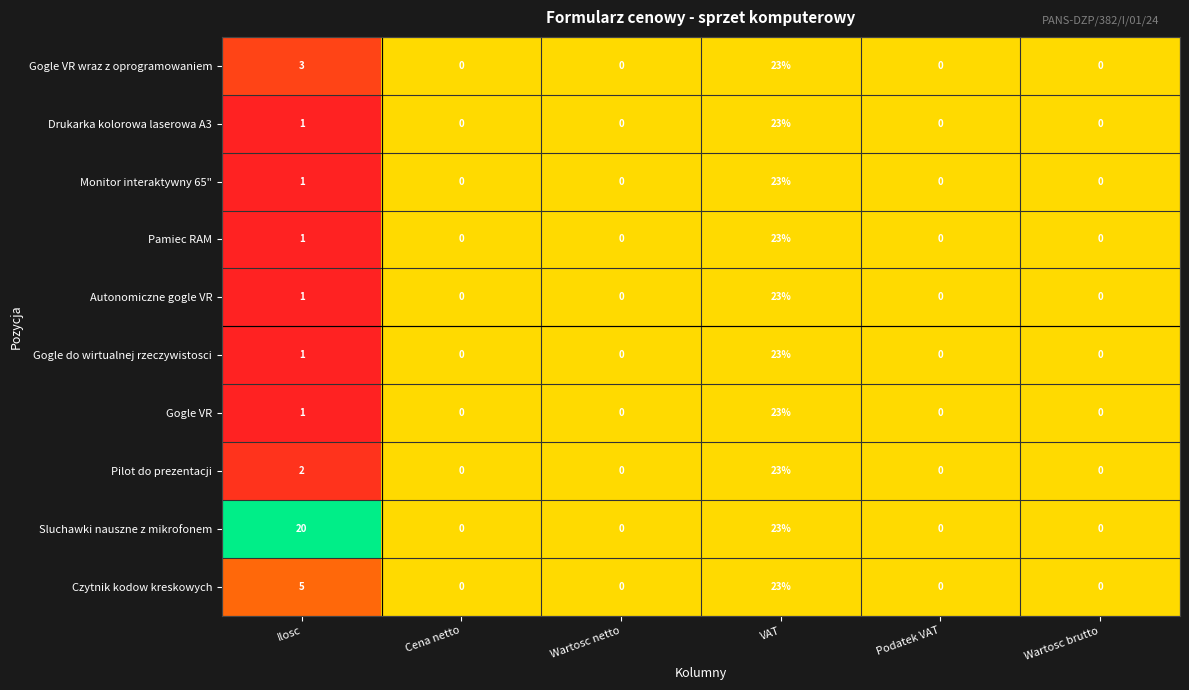

Count the Sluchawki nauszne z mikrofonem values in the range 0 to 20.

5